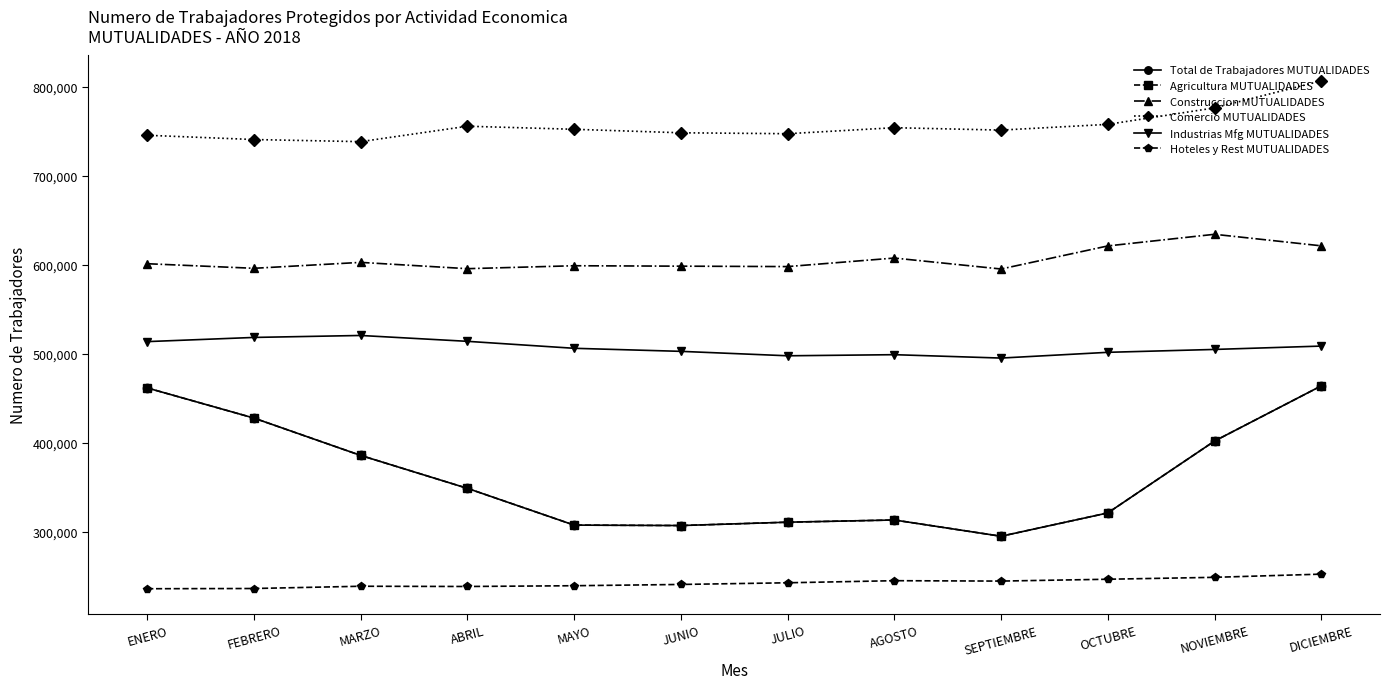

Reading left to right, transcribe all the data shown in this chart.

Total de Trabajadores MUTUALIDADES: ENERO=461921	FEBRERO=428060	MARZO=386131	ABRIL=349142	MAYO=307860	JUNIO=307369	JULIO=311128	AGOSTO=313603	SEPTIEMBRE=295336	OCTUBRE=321544	NOVIEMBRE=402268	DICIEMBRE=464245
Agricultura MUTUALIDADES: ENERO=461921	FEBRERO=428060	MARZO=386131	ABRIL=349142	MAYO=307860	JUNIO=307369	JULIO=311128	AGOSTO=313603	SEPTIEMBRE=295336	OCTUBRE=321544	NOVIEMBRE=402268	DICIEMBRE=464245
Construccion MUTUALIDADES: ENERO=601408	FEBRERO=596257	MARZO=602912	ABRIL=595831	MAYO=599131	JUNIO=598657	JULIO=598188	AGOSTO=607774	SEPTIEMBRE=595463	OCTUBRE=621387	NOVIEMBRE=634454	DICIEMBRE=621491
Comercio MUTUALIDADES: ENERO=745656	FEBRERO=740867	MARZO=738486	ABRIL=755817	MAYO=752373	JUNIO=748454	JULIO=747405	AGOSTO=754163	SEPTIEMBRE=751466	OCTUBRE=757908	NOVIEMBRE=776423	DICIEMBRE=806739
Industrias Mfg MUTUALIDADES: ENERO=513927	FEBRERO=518625	MARZO=520827	ABRIL=514244	MAYO=506425	JUNIO=502994	JULIO=498012	AGOSTO=499252	SEPTIEMBRE=495448	OCTUBRE=501902	NOVIEMBRE=505142	DICIEMBRE=508915
Hoteles y Rest MUTUALIDADES: ENERO=236406	FEBRERO=236656	MARZO=239190	ABRIL=238927	MAYO=239784	JUNIO=241206	JULIO=243088	AGOSTO=245431	SEPTIEMBRE=244992	OCTUBRE=247067	NOVIEMBRE=249211	DICIEMBRE=252794